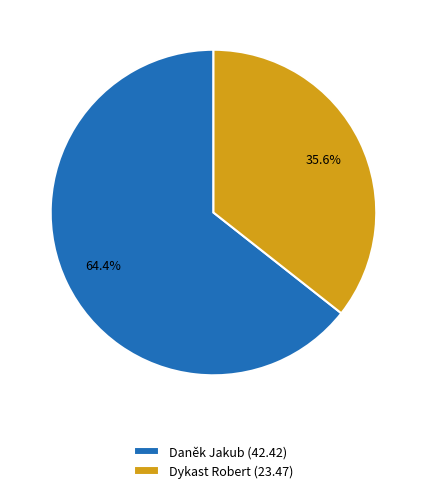

Count the number of slices in the pie.

2